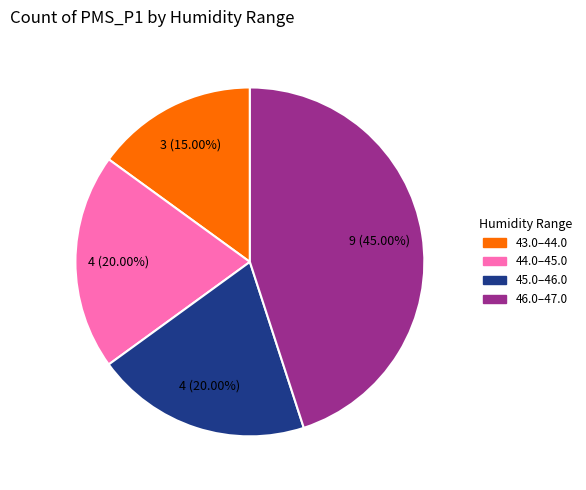

Is there a majority slice in this chart?

No